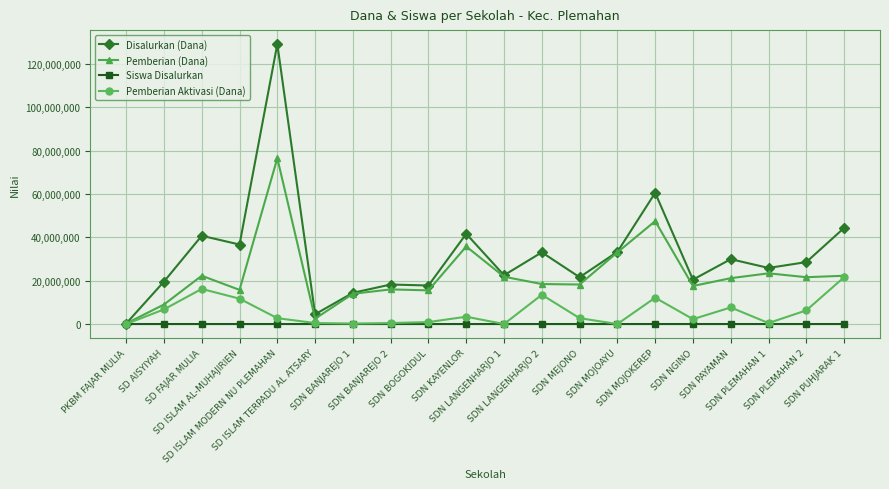

Rank the series by their maximum value, from highest to lowest.

Disalurkan (Dana), Pemberian (Dana), Pemberian Aktivasi (Dana), Siswa Disalurkan